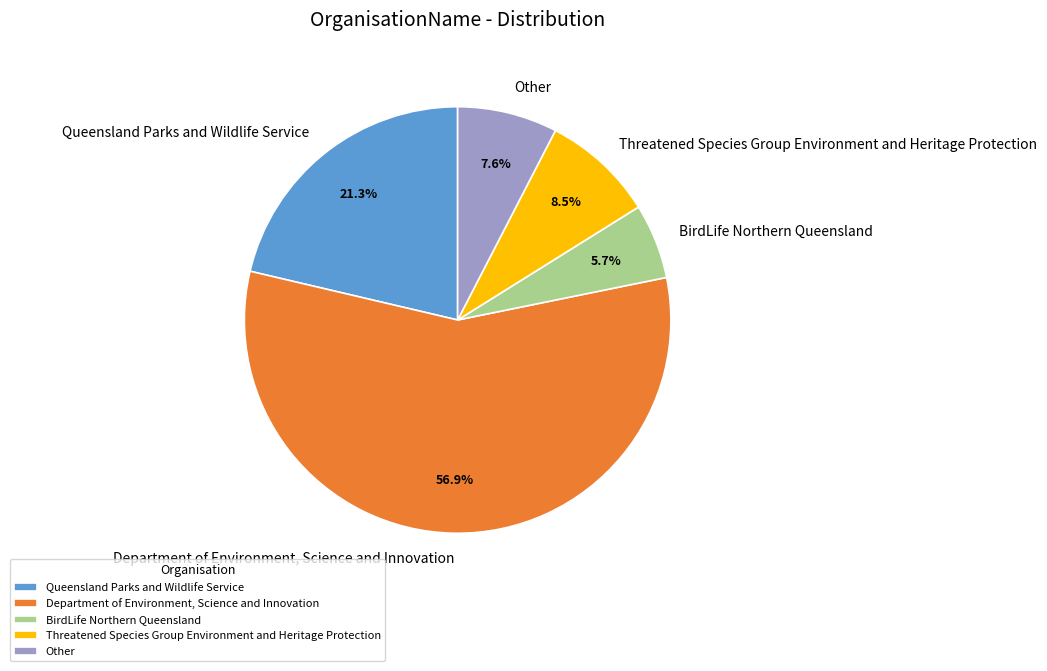

What percentage do BirdLife Northern Queensland and Queensland Parks and Wildlife Service together represent?

27.0%